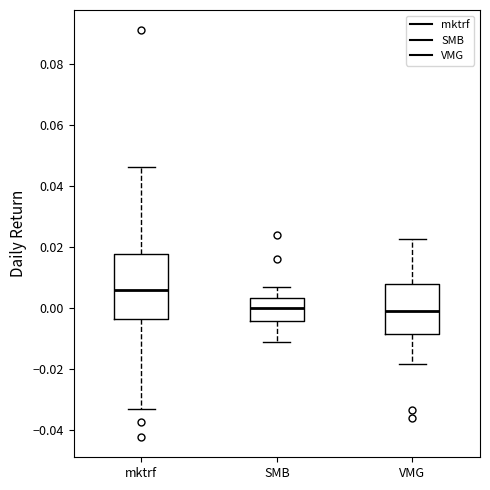

Which box has the highest median line?

mktrf